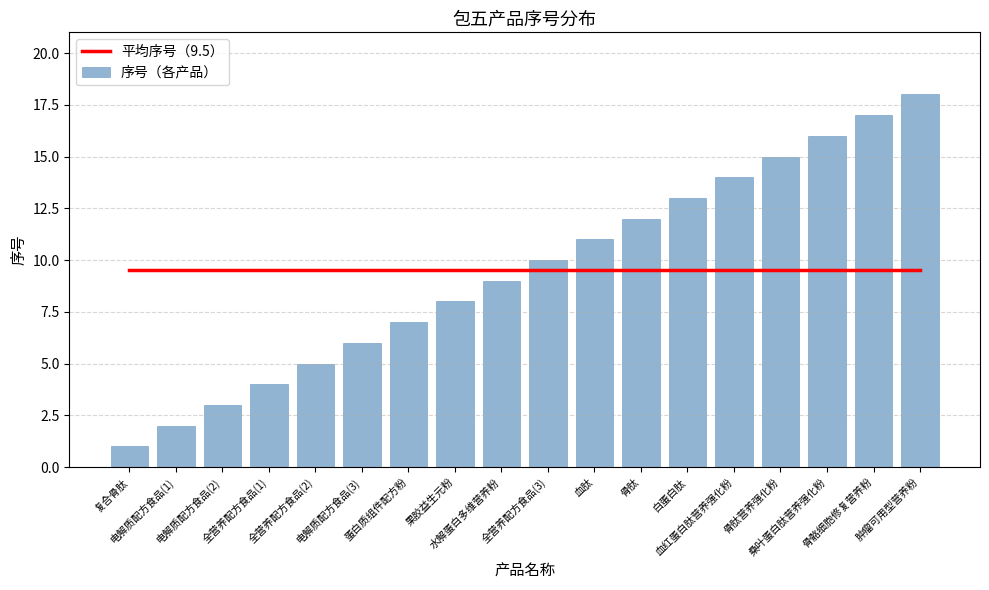

What are all the series names shown in the legend?

平均序号（9.5）, 序号（各产品）